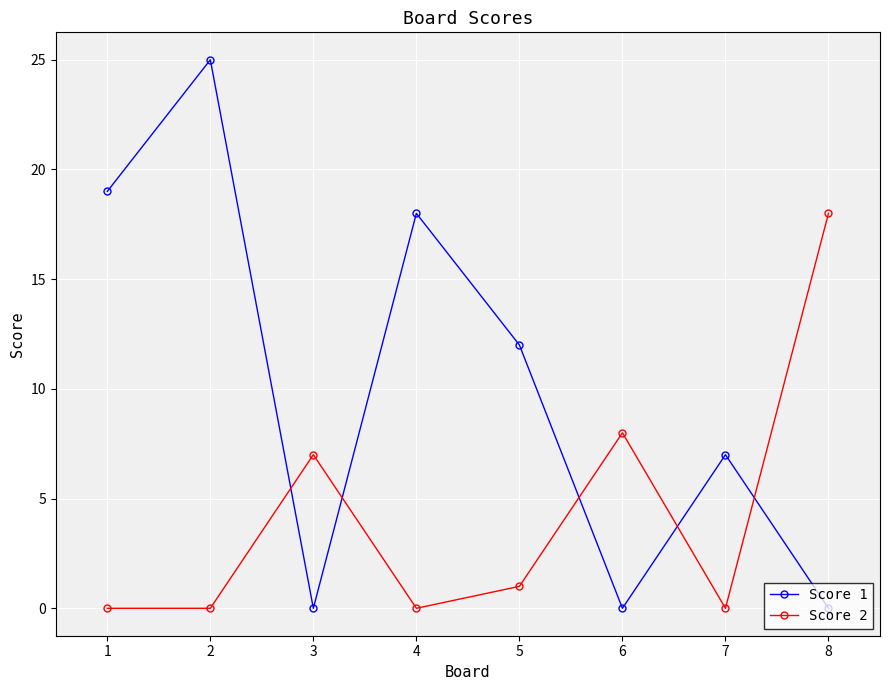

Reading left to right, extract all data points from this chart.

Score 1: 1=19	2=25	3=0	4=18	5=12	6=0	7=7	8=0
Score 2: 1=0	2=0	3=7	4=0	5=1	6=8	7=0	8=18